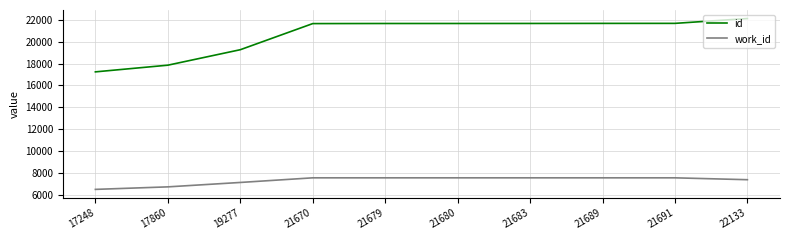

True or false: work_id has a value of 11558 at 21689.

False